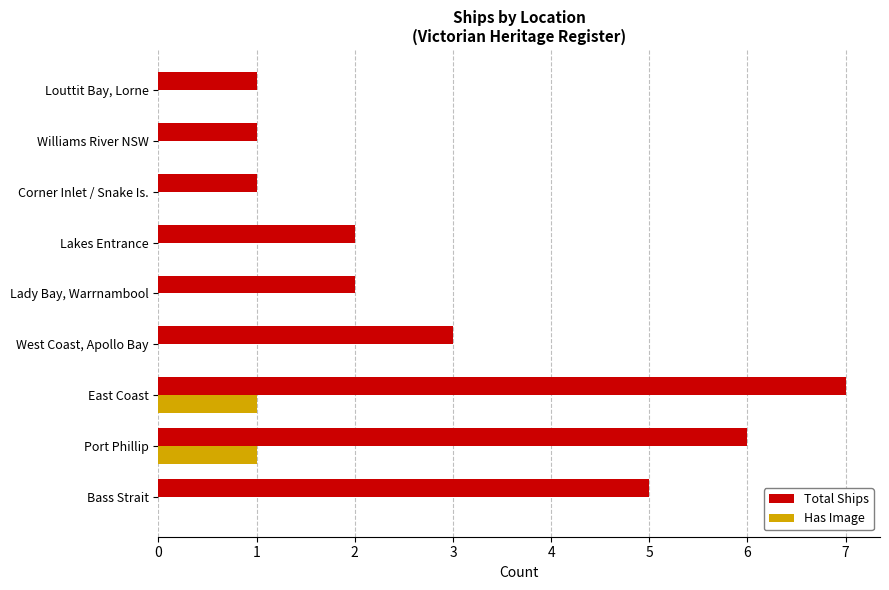

Is it true that Total Ships equals 3 at Lakes Entrance?

False